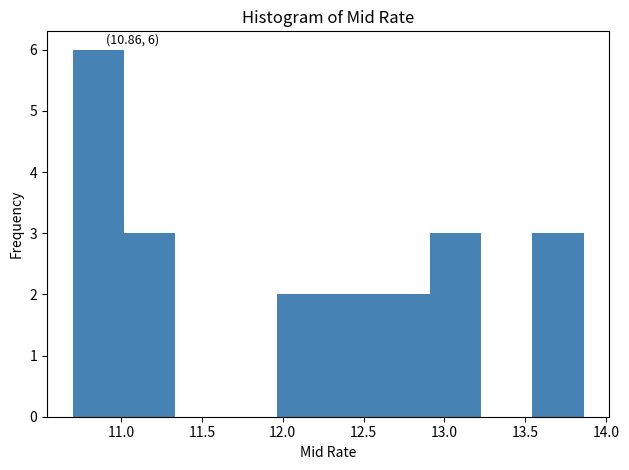

Which range on the x-axis has the tallest bar?

10.70 to 11.00